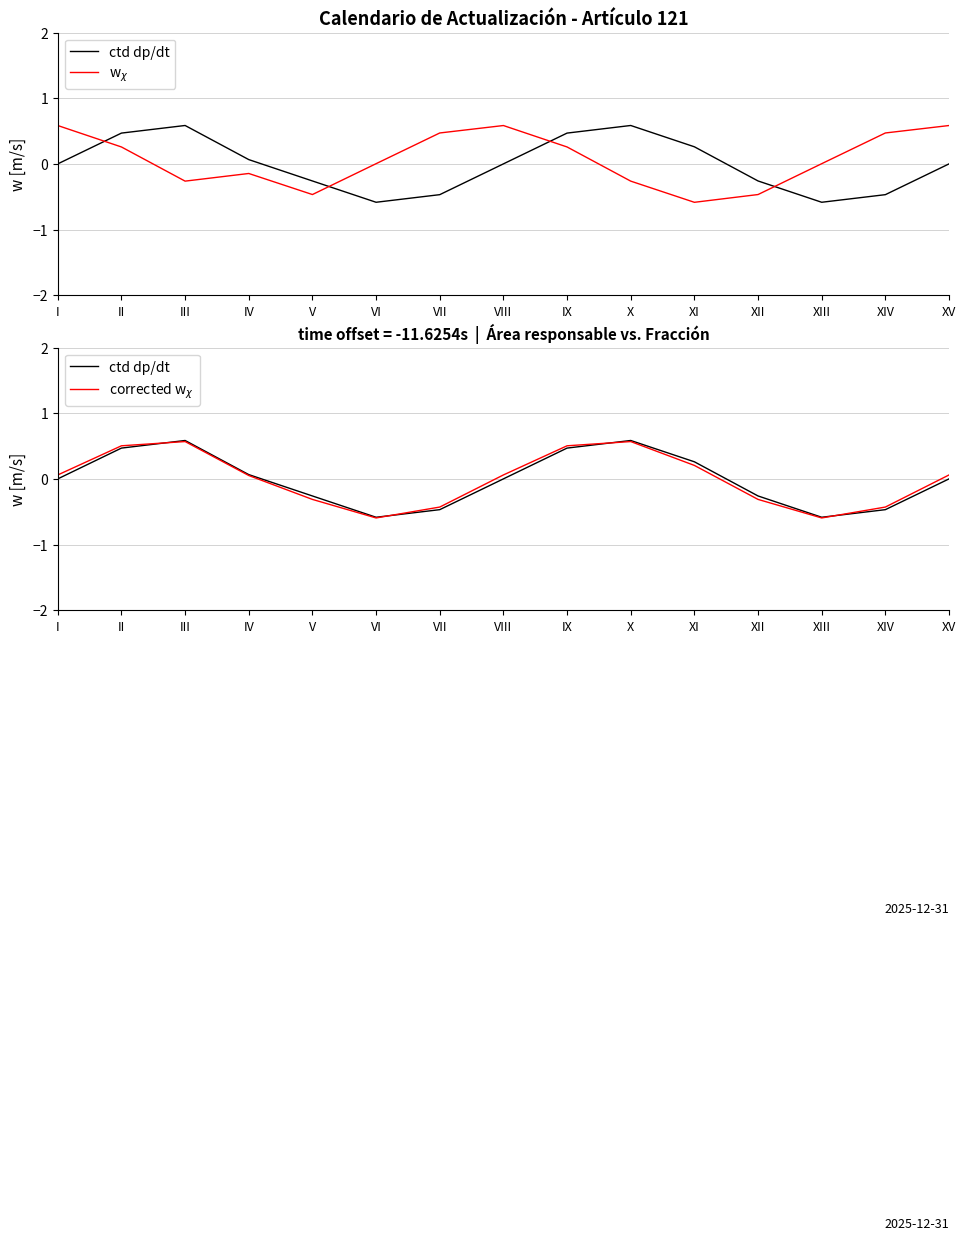

The corrected w$_{\chi}$ series shows -0.6 at VI. True or false?

True